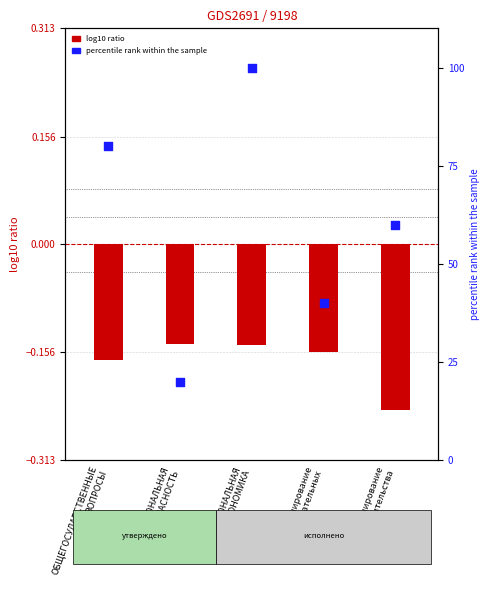

Which series reaches the minimum Y coordinate?

log10 ratio